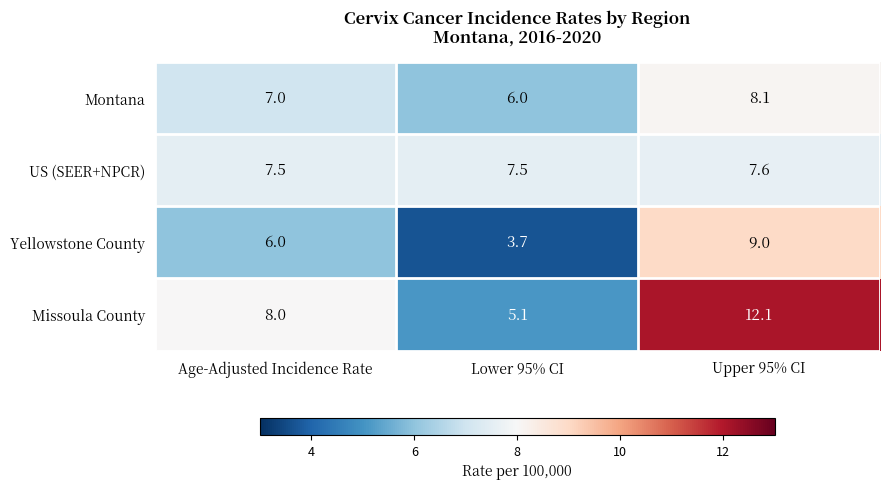

Count the number of categories in the chart.

3